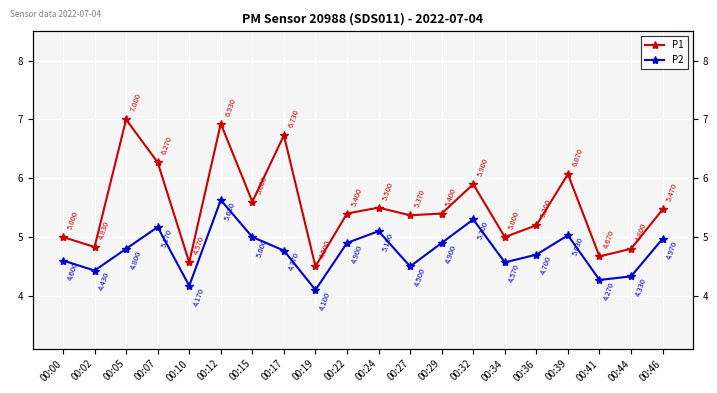

Count the number of categories in the chart.

20